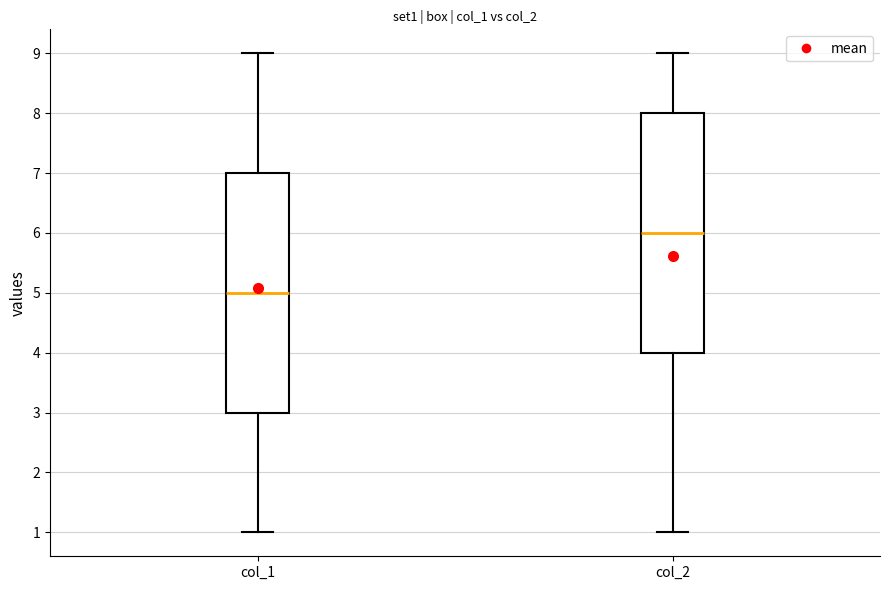

Reading left to right, transcribe this box plot: for each box, give where its median line is, the range the box spans, and where its two whiskers end, as read against the y-axis. The values are not printed on the chart, so give them approximately, as read against the axis.

col_1: median 5, box 3 to 7, whiskers 1 to 9
col_2: median 6, box 4 to 8, whiskers 1 to 9